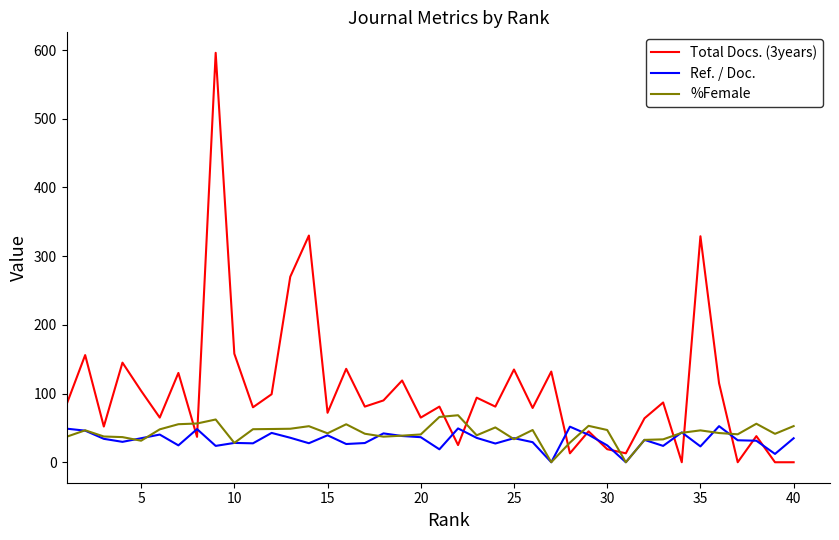

Which series ends up on top after the final intersection of Total Docs. (3years) and %Female?

%Female